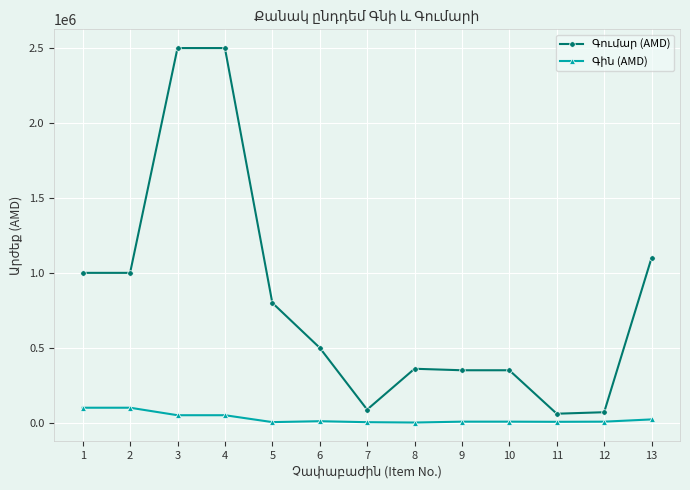

At how many categories does at least one series exceed 763610?

6